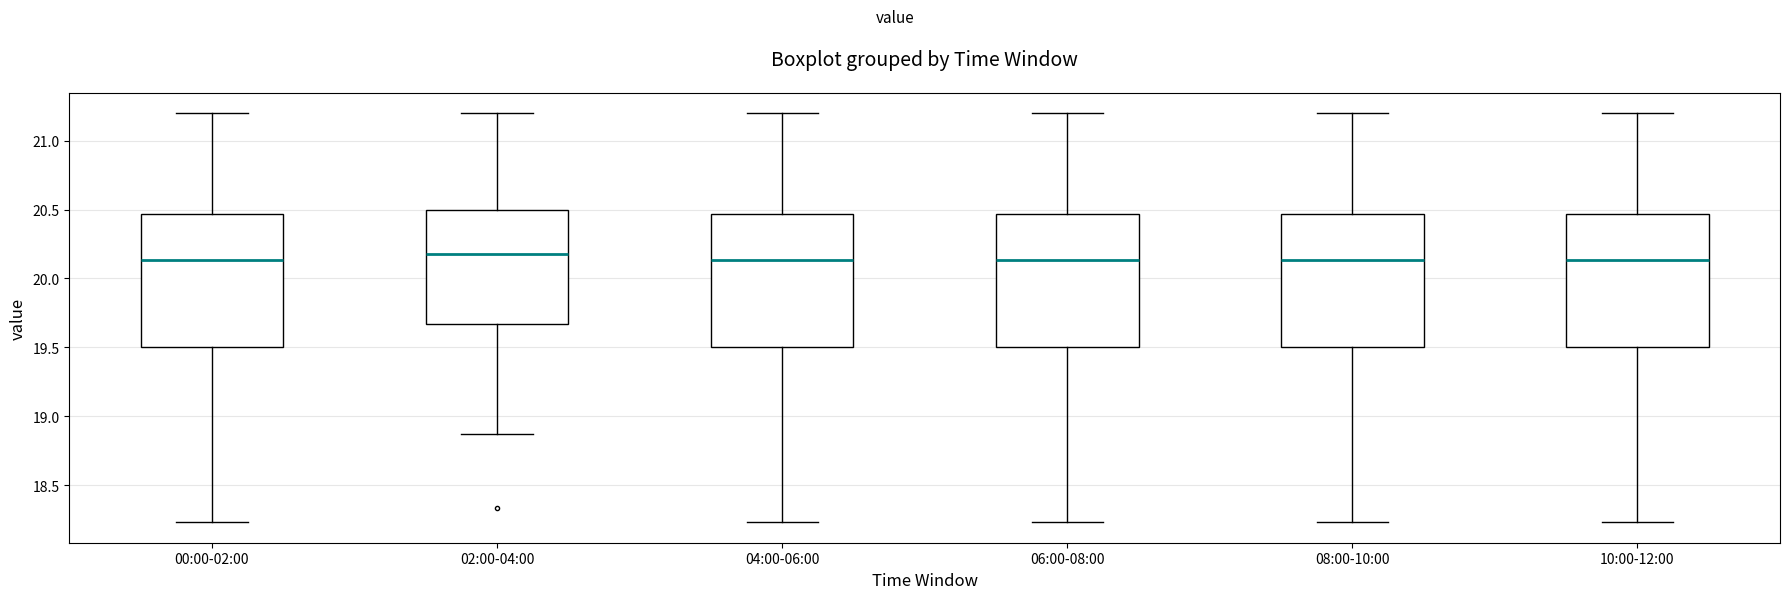

Reading left to right, read every box against the y-axis: the position of its median line, the range the box covers, and the ends of its whiskers. The values are not printed on the chart, so give them approximately, as read against the axis.

00:00-02:00: median 20.15, box 19.50 to 20.45, whiskers 18.25 to 21.20
02:00-04:00: median 20.20, box 19.65 to 20.50, whiskers 18.85 to 21.20
04:00-06:00: median 20.15, box 19.50 to 20.45, whiskers 18.25 to 21.20
06:00-08:00: median 20.15, box 19.50 to 20.45, whiskers 18.25 to 21.20
08:00-10:00: median 20.15, box 19.50 to 20.45, whiskers 18.25 to 21.20
10:00-12:00: median 20.15, box 19.50 to 20.45, whiskers 18.25 to 21.20